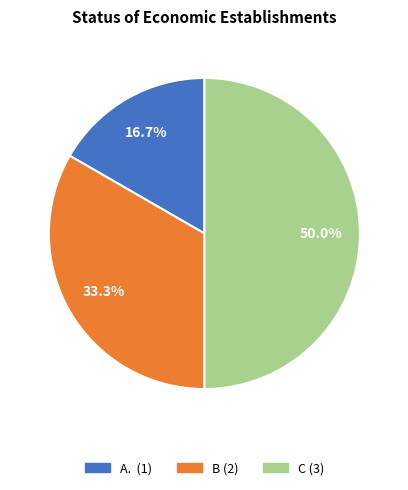

How much of the chart is everything except C?

50.0%